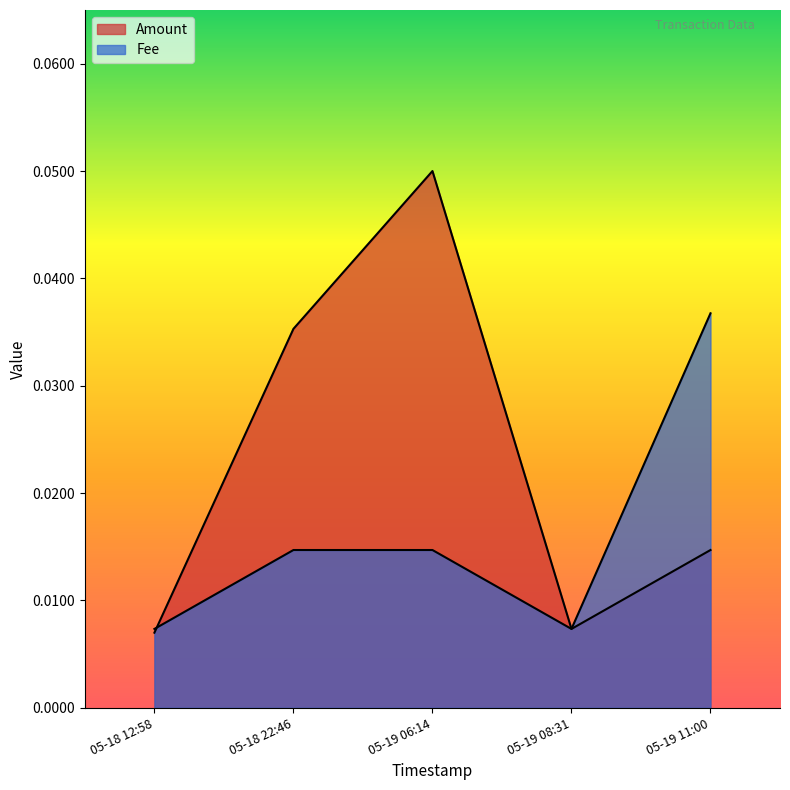

Which category has the lowest value across all series?

05-18 12:58